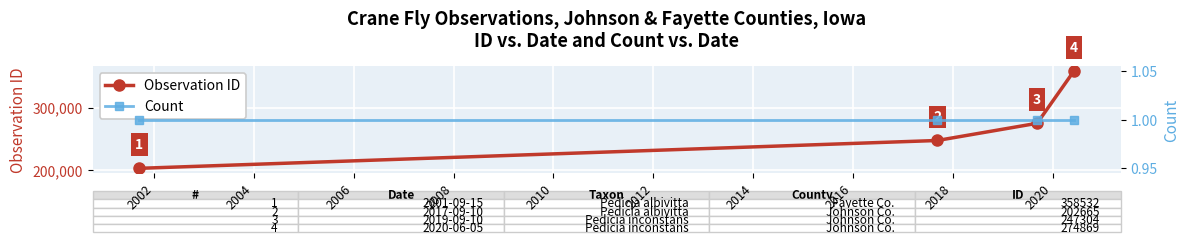

How many distinct data groups are displayed?

2